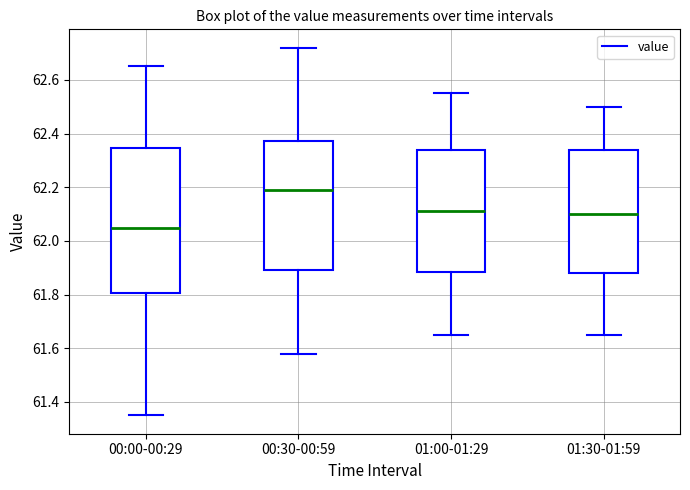

Reading left to right, read every box against the y-axis: the position of its median line, the range the box covers, and the ends of its whiskers. The values are not printed on the chart, so give them approximately, as read against the axis.

00:00-00:29: median 62.06, box 61.80 to 62.34, whiskers 61.36 to 62.66
00:30-00:59: median 62.20, box 61.90 to 62.38, whiskers 61.58 to 62.72
01:00-01:29: median 62.12, box 61.88 to 62.34, whiskers 61.66 to 62.56
01:30-01:59: median 62.10, box 61.88 to 62.34, whiskers 61.66 to 62.50